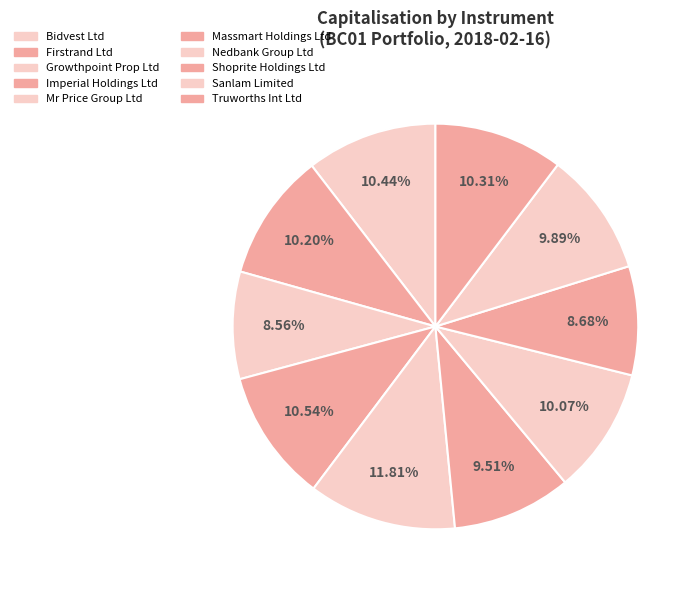

What is the smallest slice in the pie chart?

Growthpoint Prop Ltd